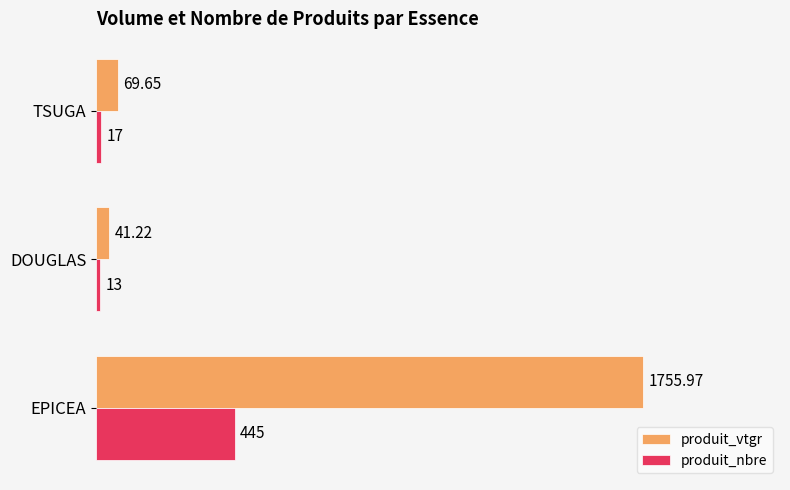

Which series has the widest spread of values?

produit_vtgr